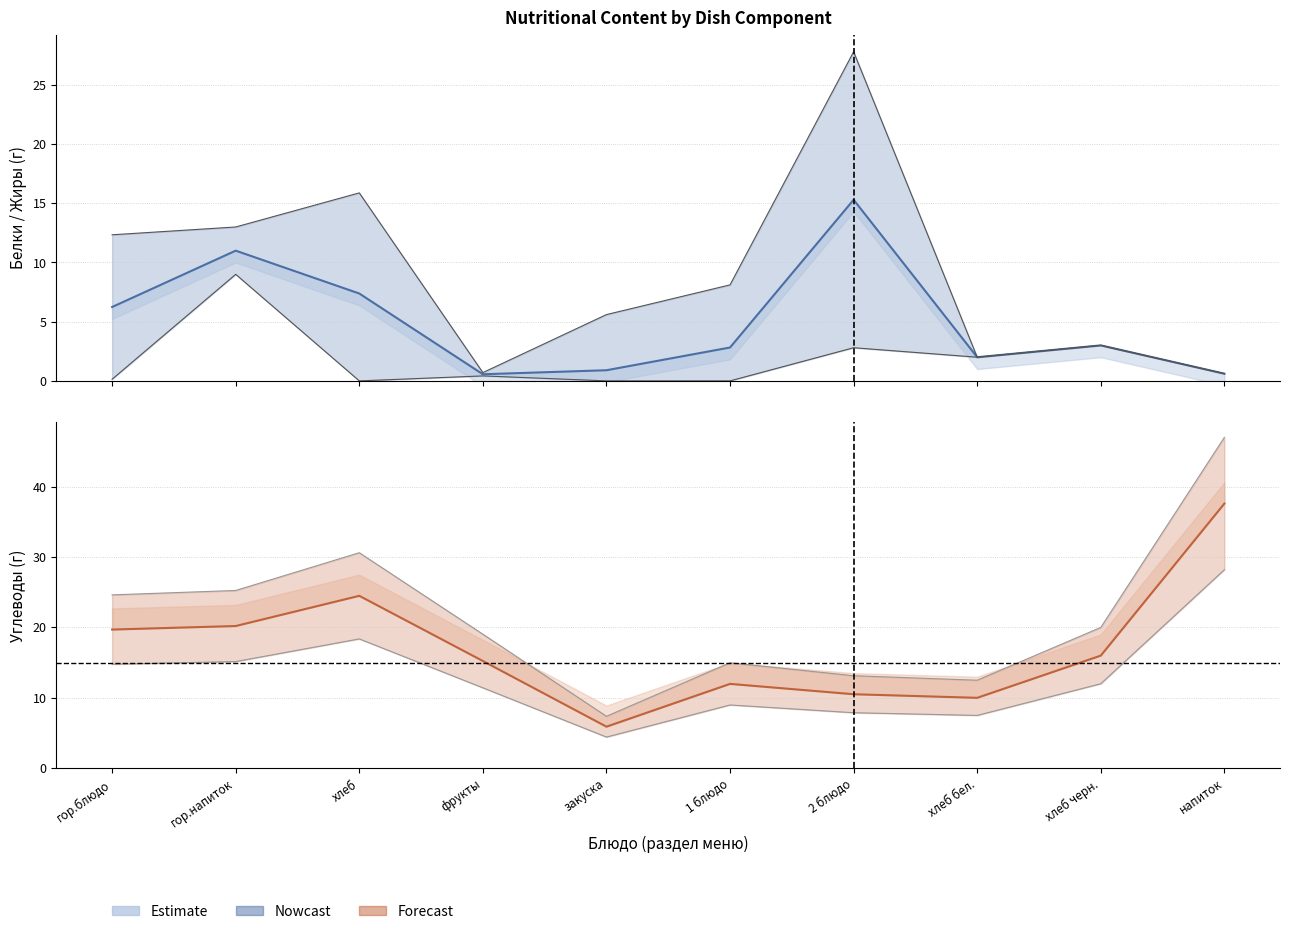

How many lines are shown in the chart?

2